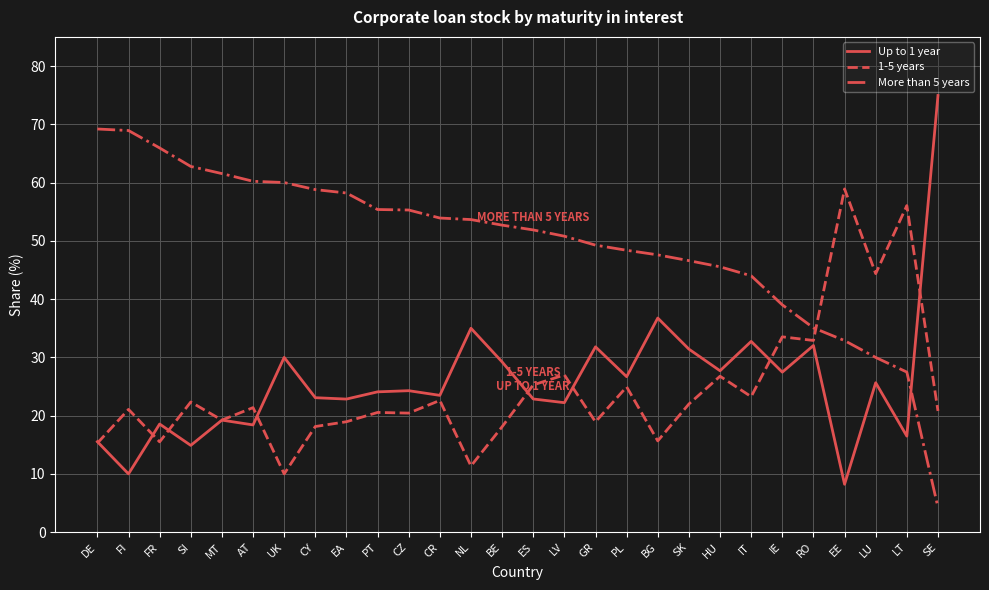

True or false: More than 5 years has a value of 61.5 at MT.

True